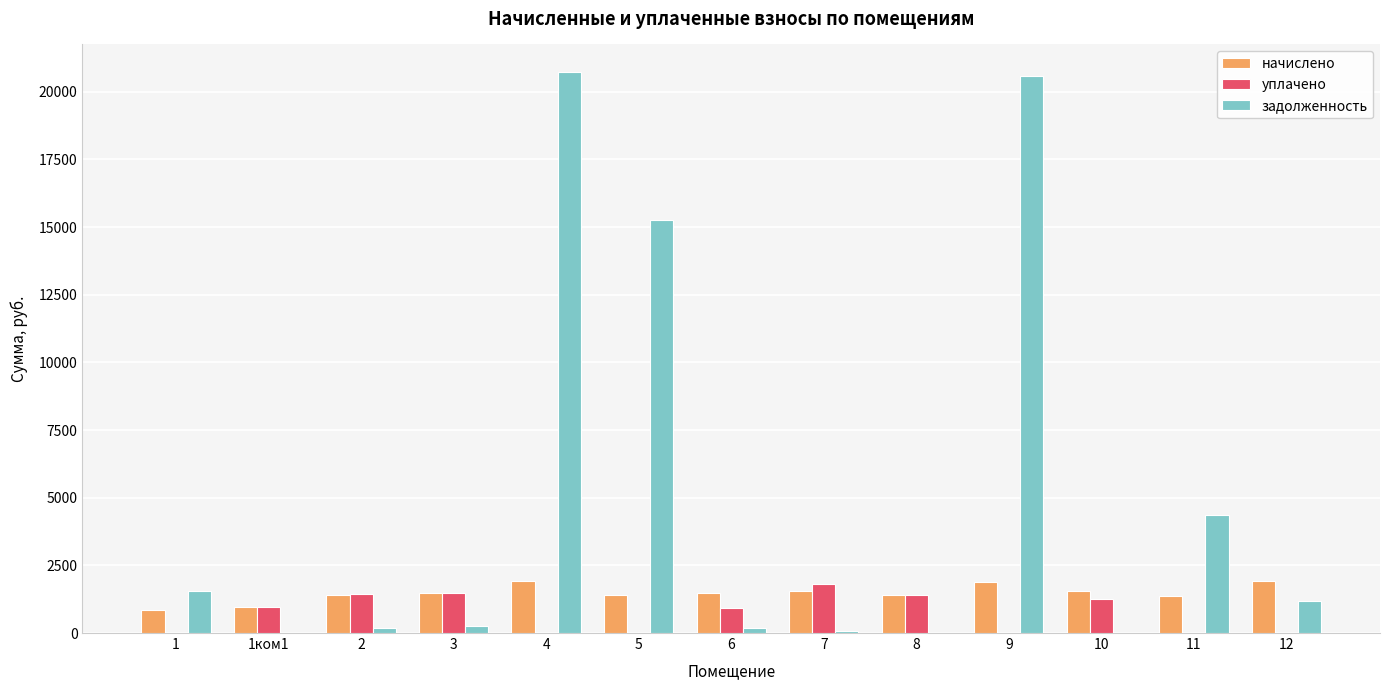

What is the maximum value for задолженность?

20710.1